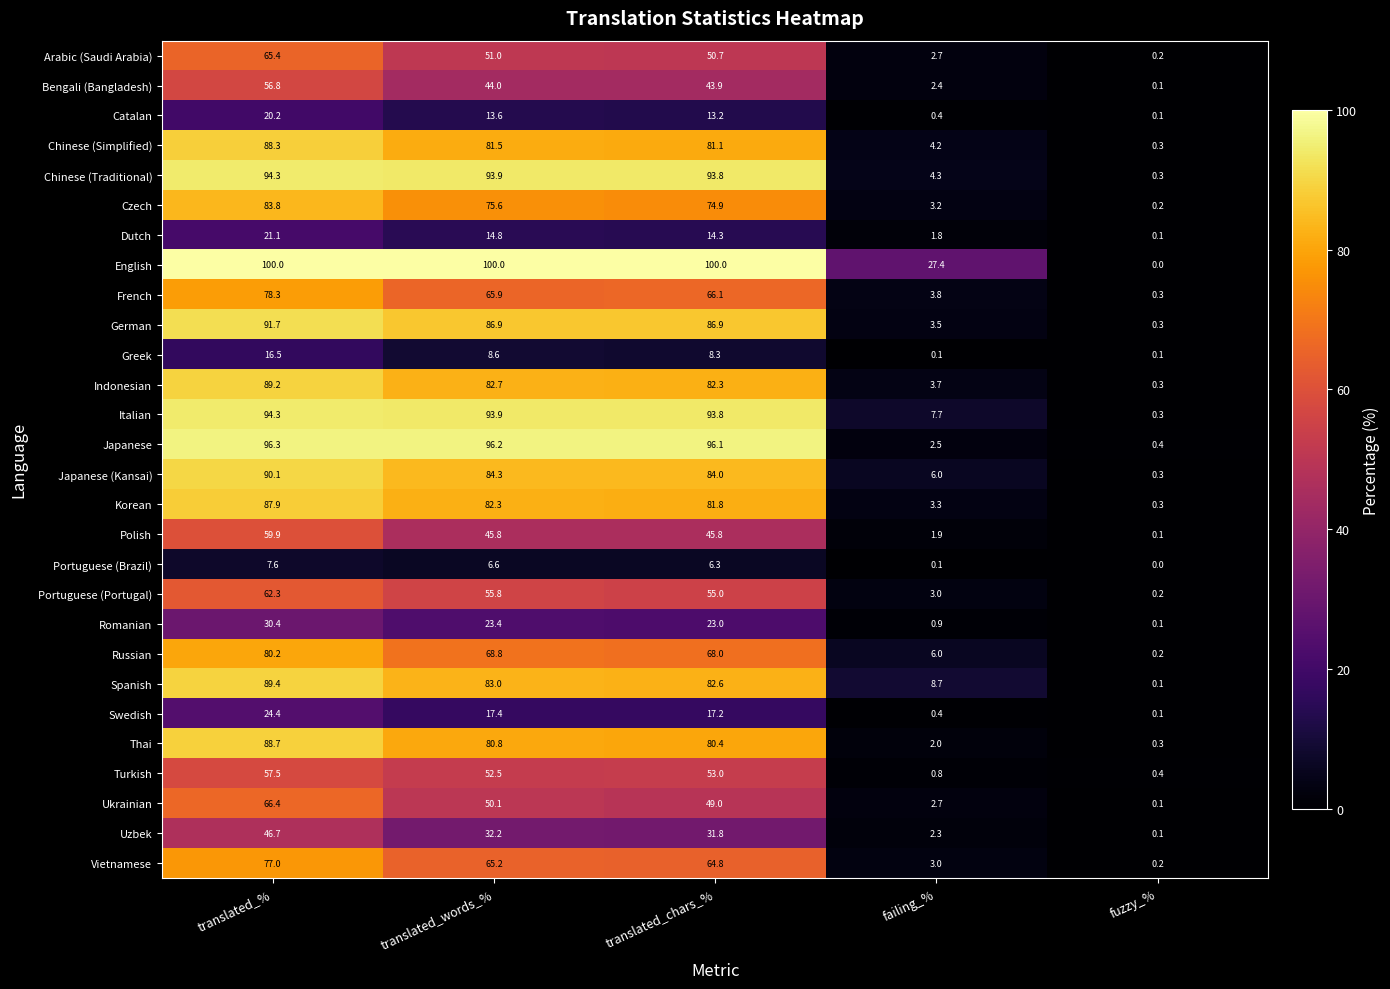

At how many categories does at least one series exceed 37?

3